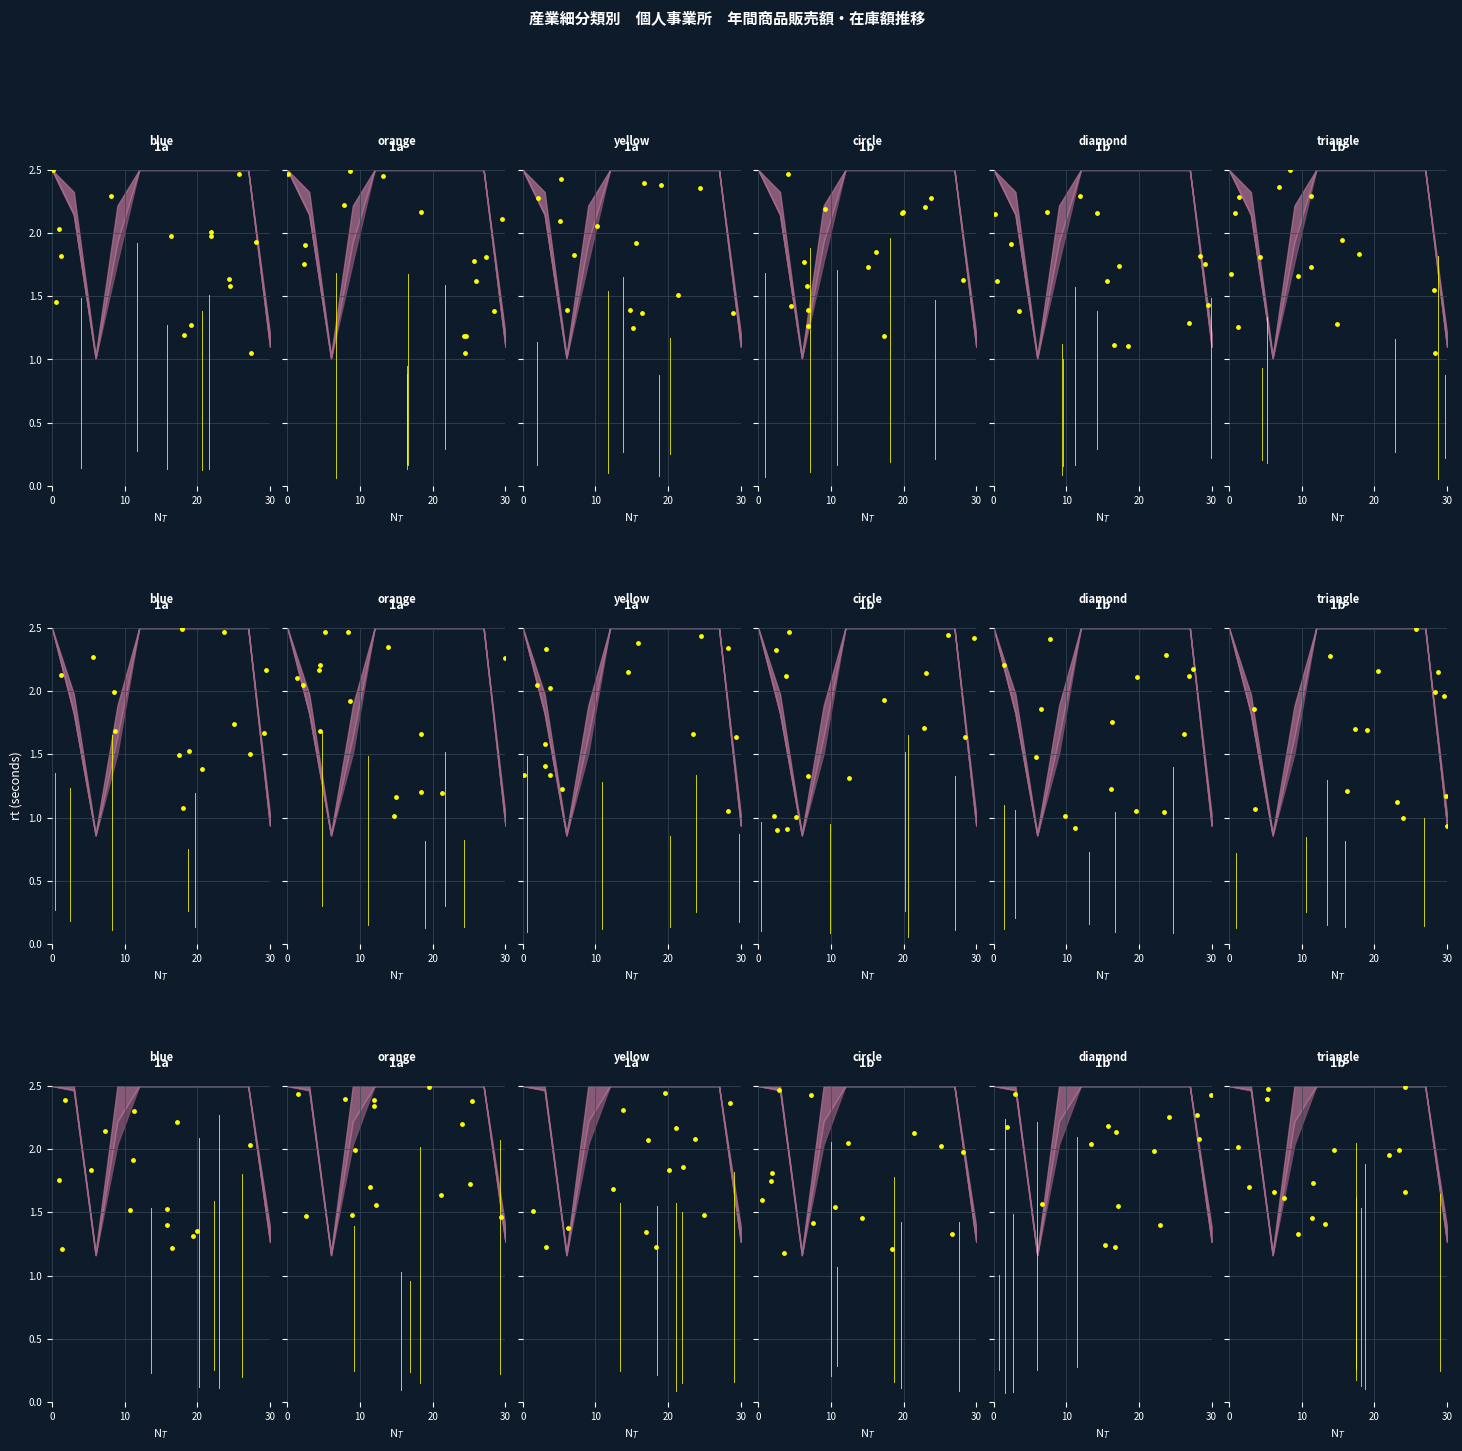

What is the ratio of the value at 8 to the value at 10?

0.8